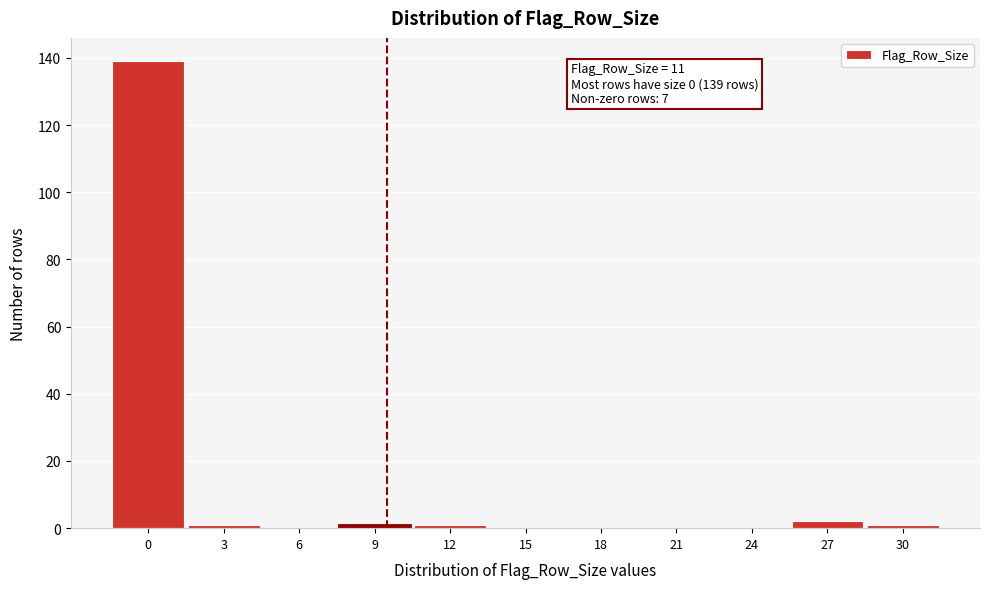

Reading left to right, transcribe all the data shown in this chart.

0=139	3=1	6=0	9=1	12=1	15=0	18=0	21=0	24=0	27=2	30=1